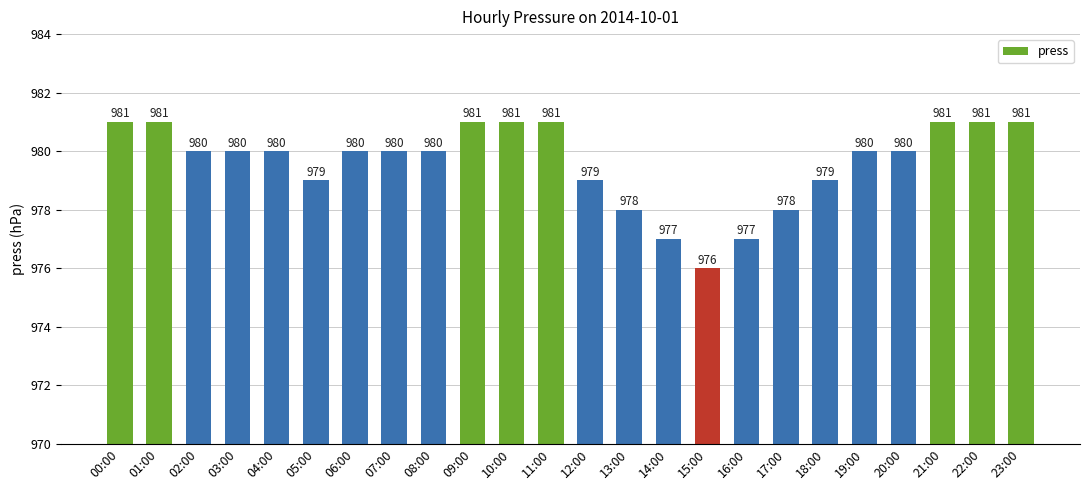

What is the label of the 18th bar from the right?

06:00